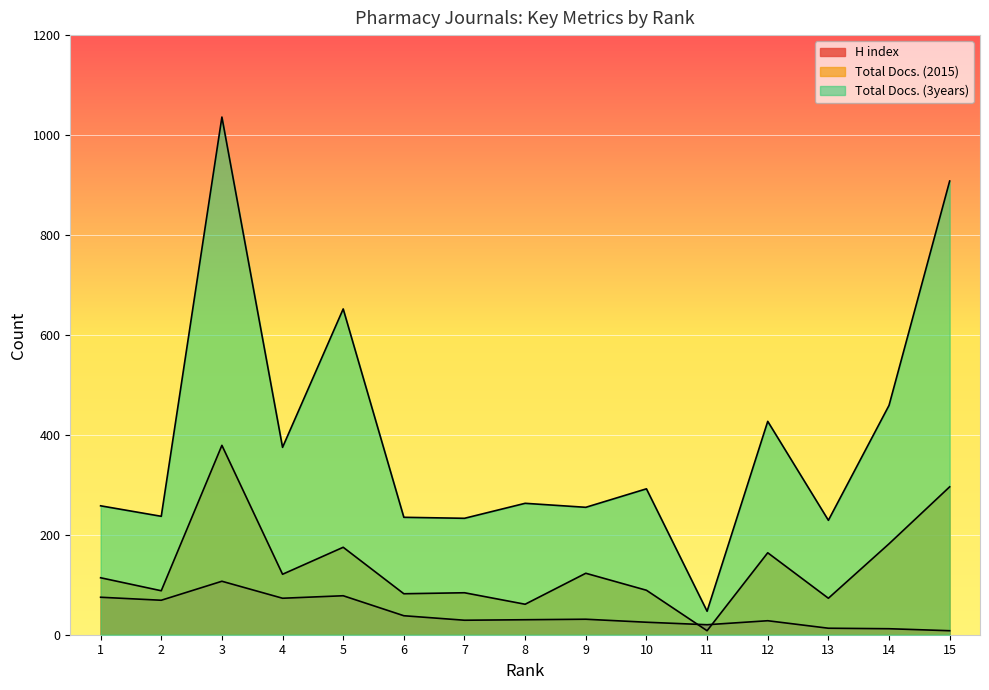

At which category does Total Docs. (3years) reach its first local valley?

2